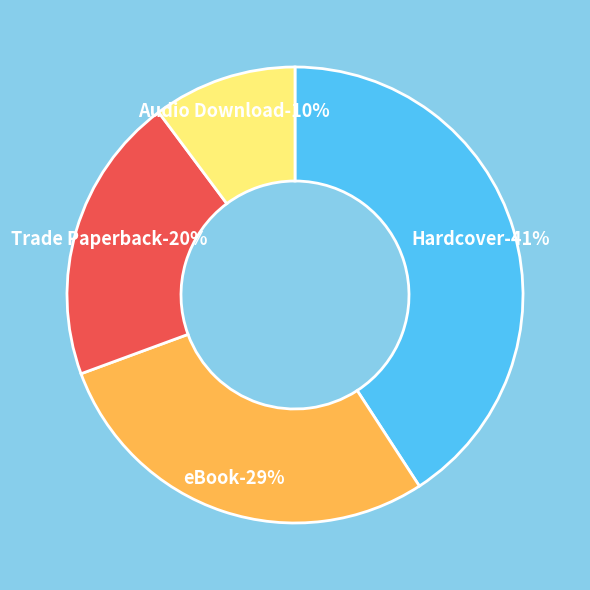

How many slices are in this pie chart?

4